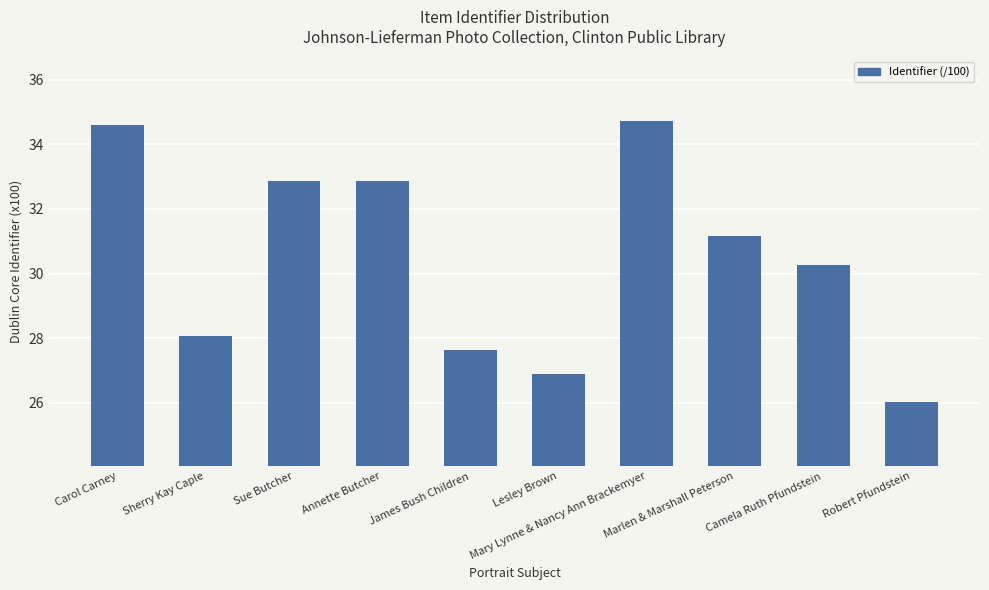

What is the value of the 4th bar from the left?

32.9